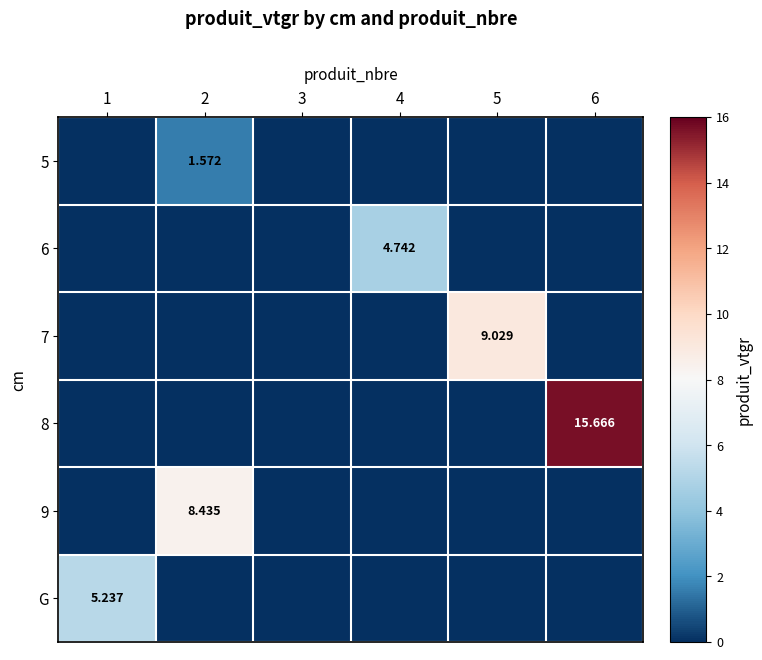

Is it true that 6 equals 3.0 at 4?

False